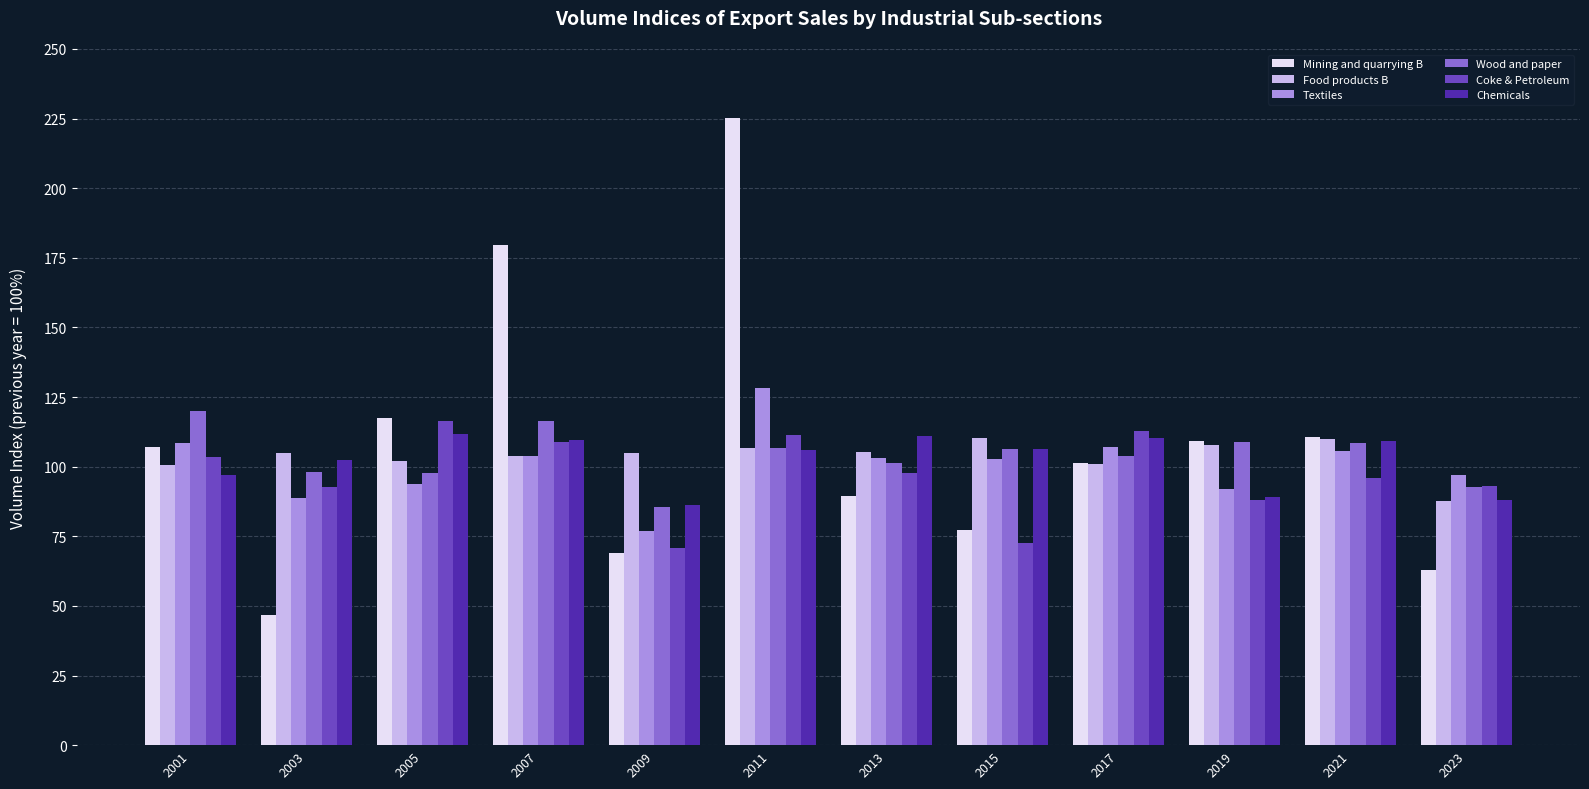

Which series has the widest spread of values?

Mining and quarrying B